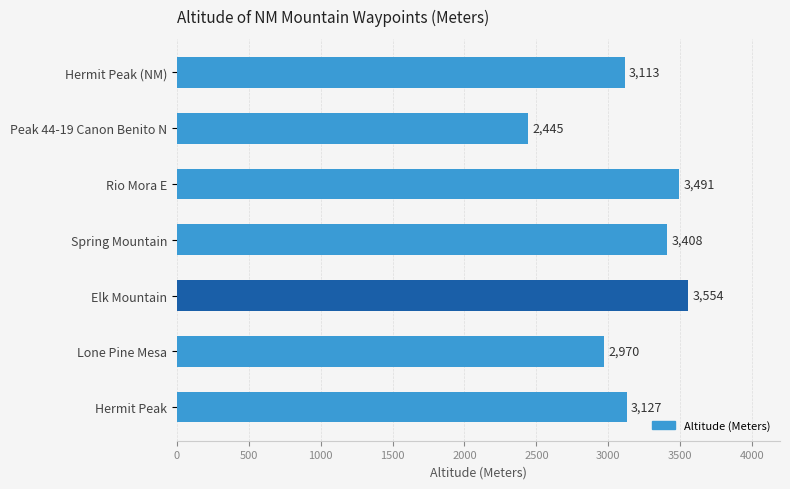

Read the value at Rio Mora E.

3491